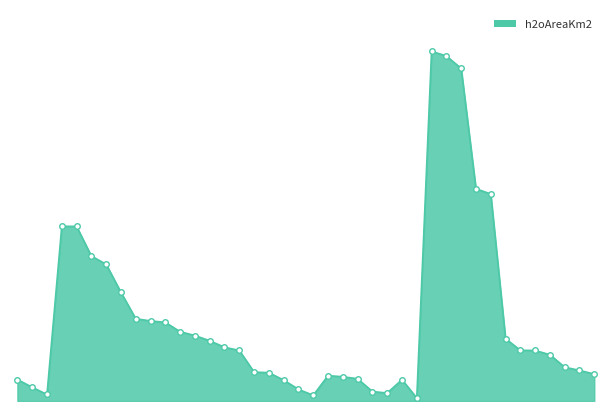

Is this an area chart (filled region under the line)?

Yes